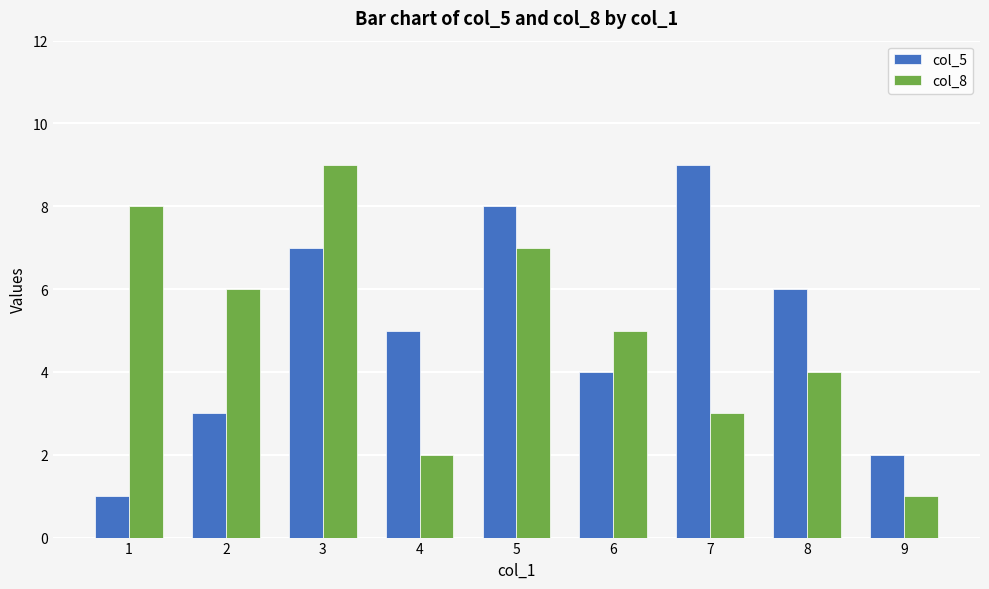

How many bars are there in each group?

2